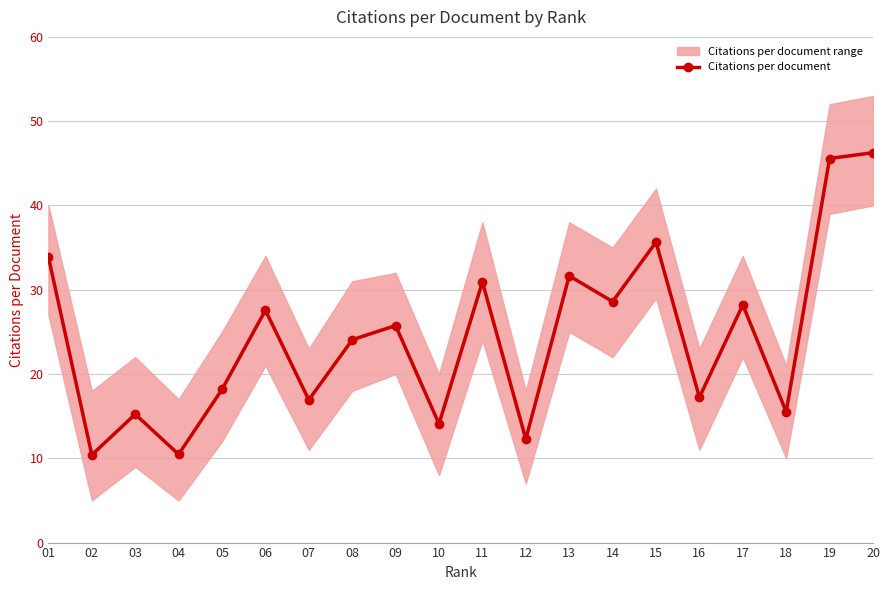

What is the difference between the values at 07 and 01?

17.0